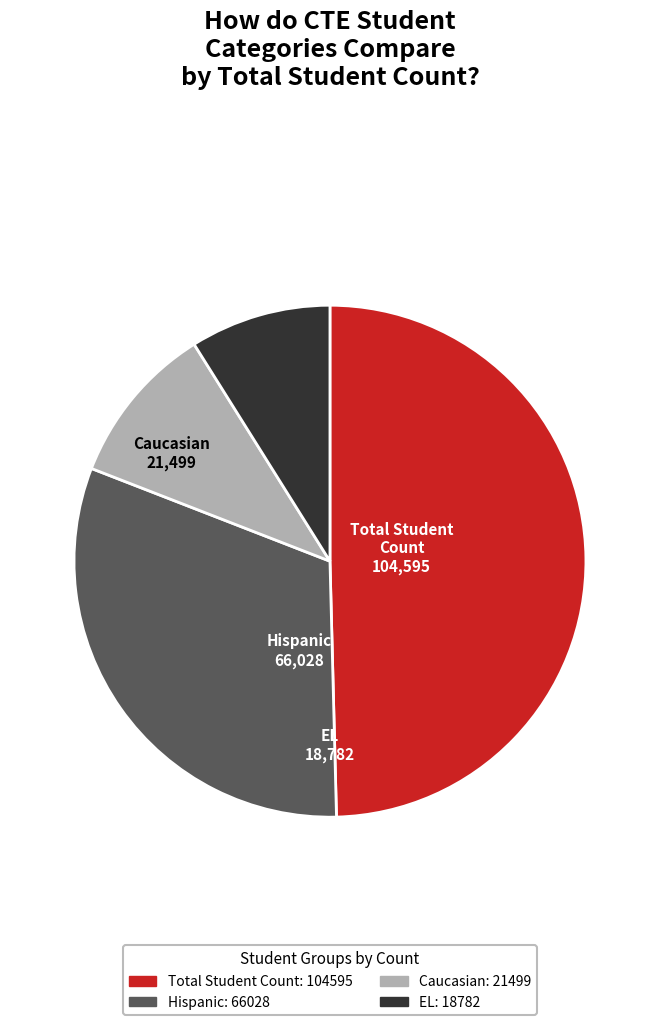

Between Total Student Count and Hispanic, which is larger?

Total Student Count